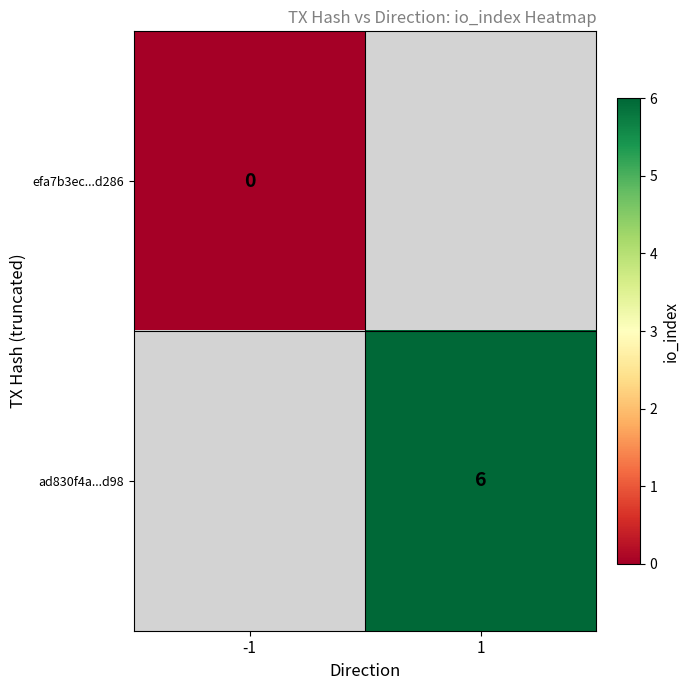

True or false: ad830f4a...d98 has a value of 9 at 1.

False